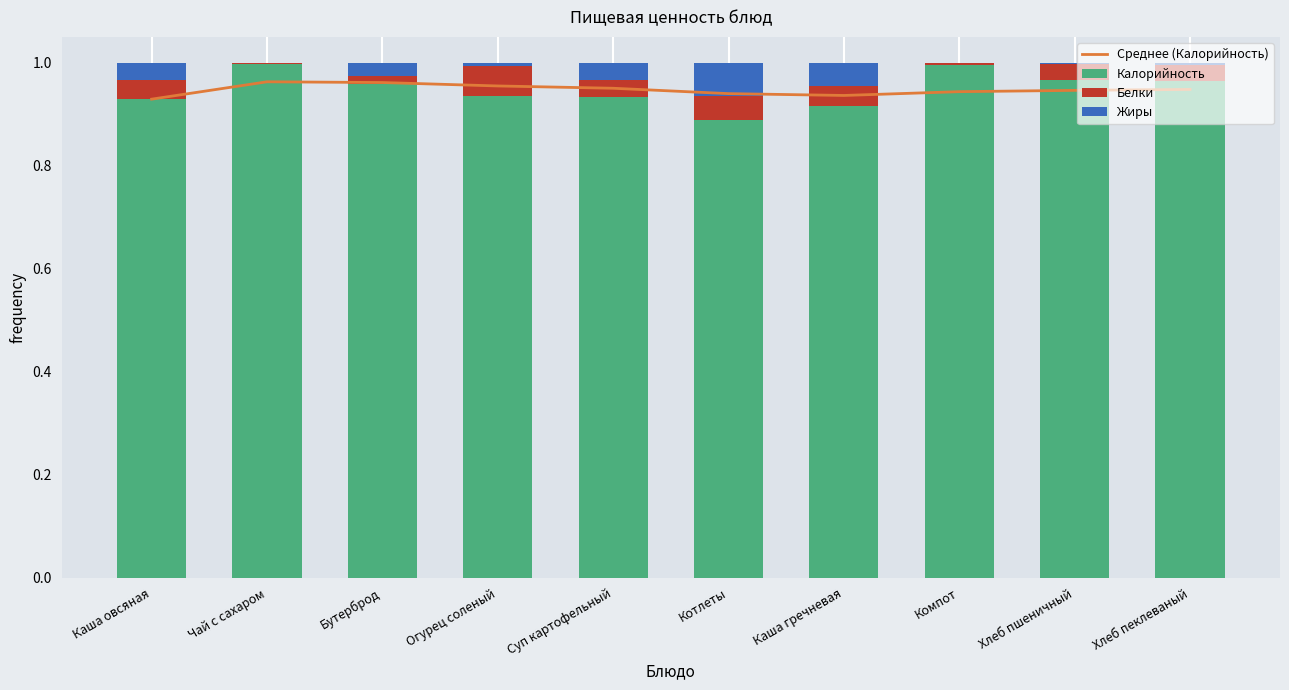

Is it true that Жиры equals 0.0 at Огурец соленый?

True